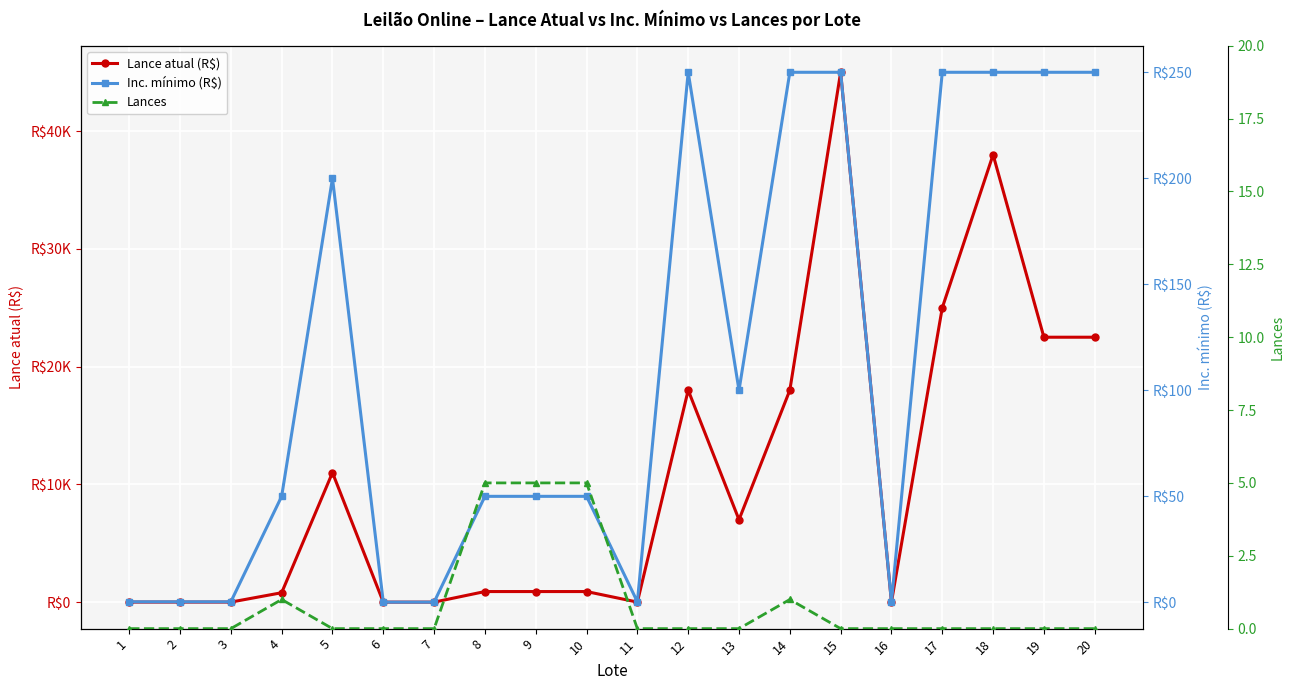

How many lines are shown in the chart?

3